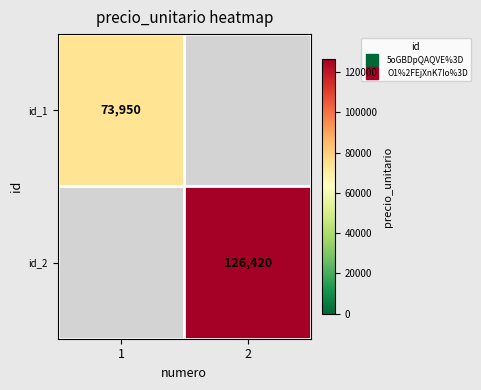

Rank the series by their average value, from lowest to highest.

id_1, id_2